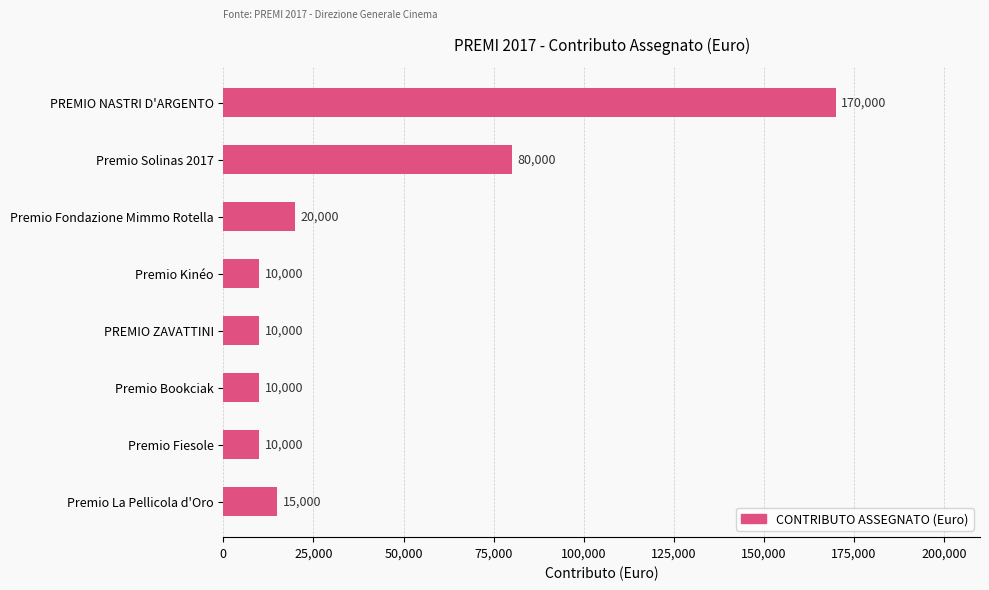

What value does the data have at PREMIO ZAVATTINI, to the nearest 100?

10000